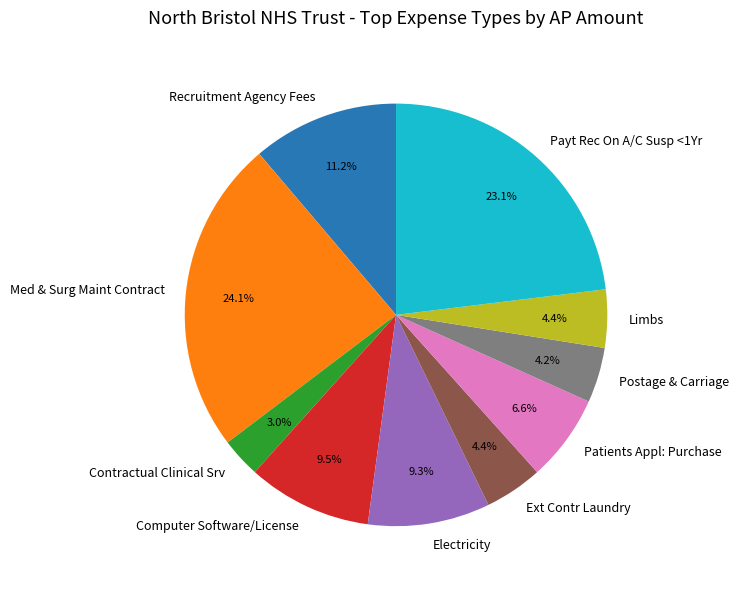

What is the ratio of the value at Patients Appl: Purchase to the value at Computer Software/License?

0.7